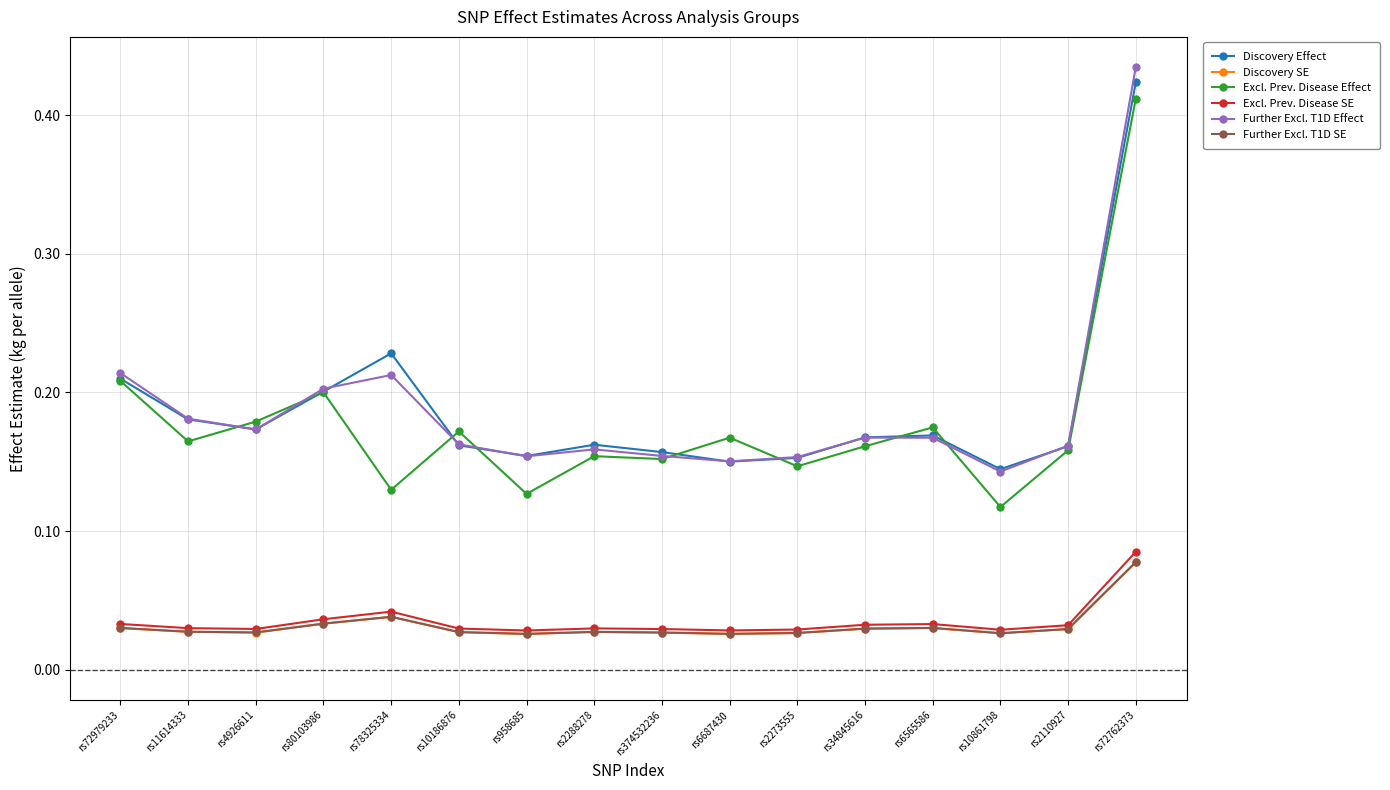

Which series has the widest spread of values?

Excl. Prev. Disease Effect